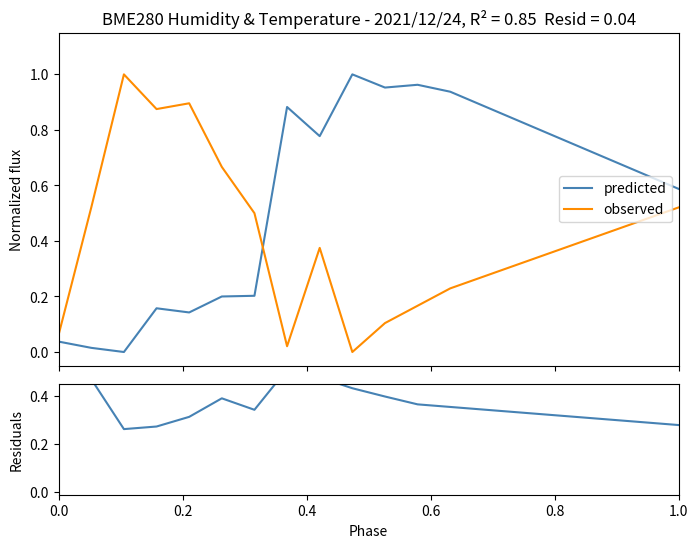

How many times do predicted and observed cross each other?

1